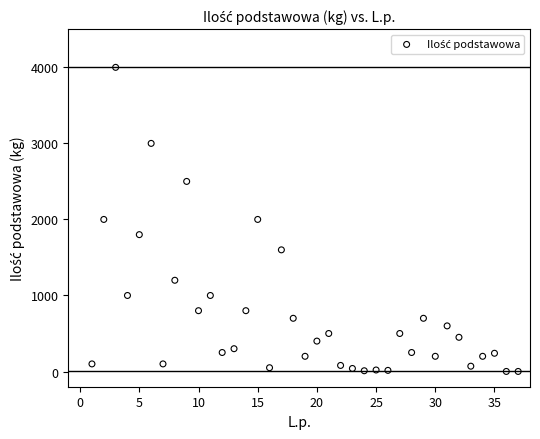

What is the range of X values (max minus min)?

36